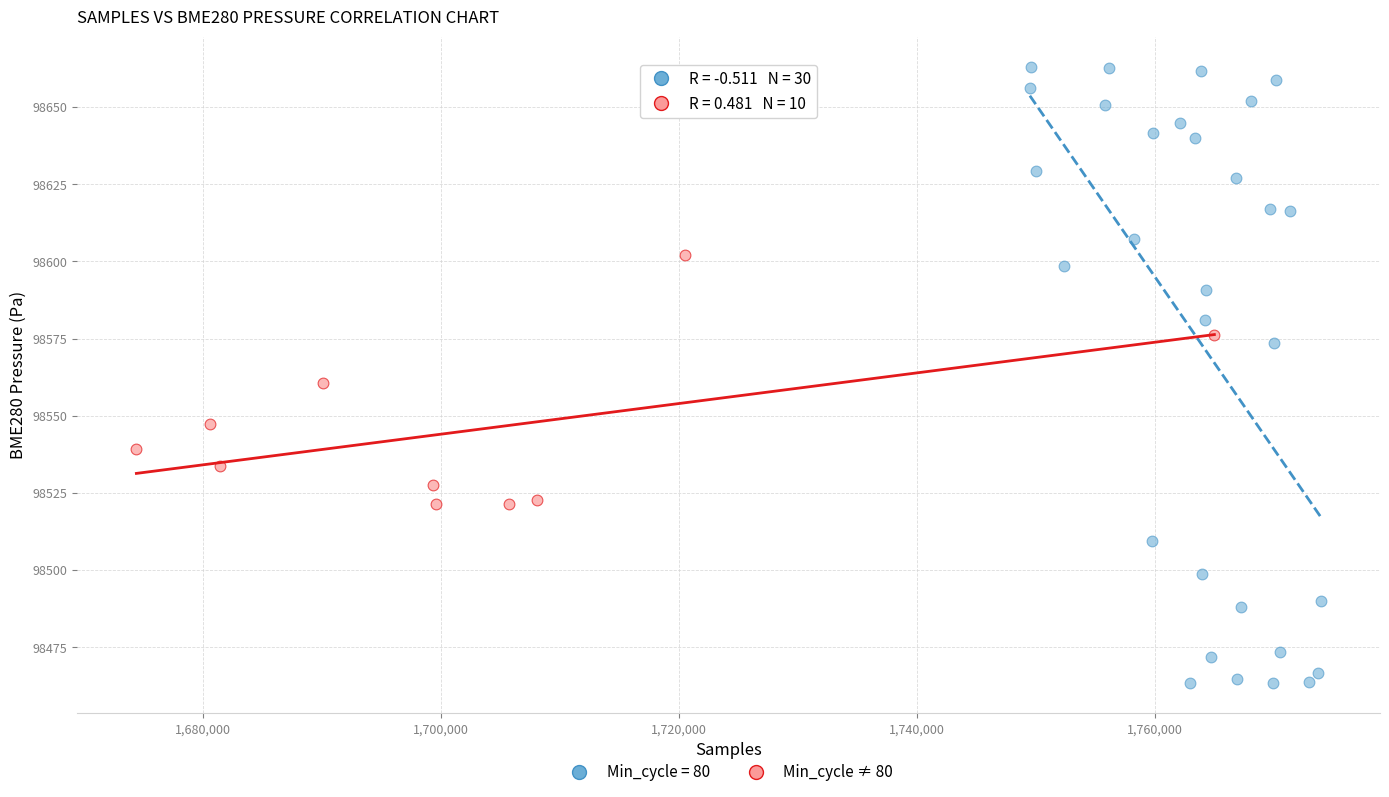

Which series contains the lowest Y value?

Min_cycle = 80